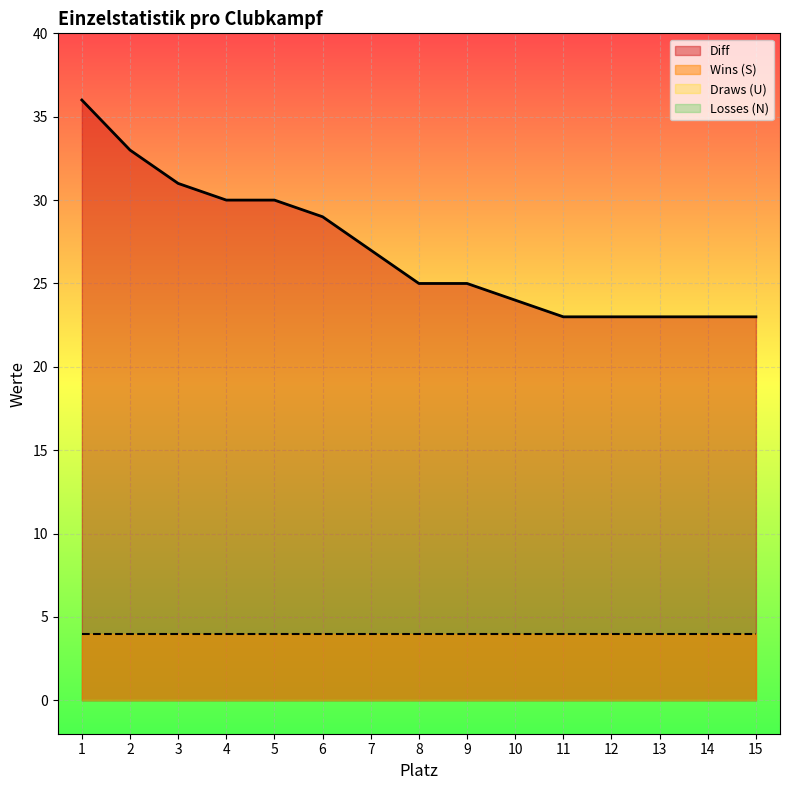

Is the value of Diff at 15 greater than the value of Draws (U) at 8?

Yes